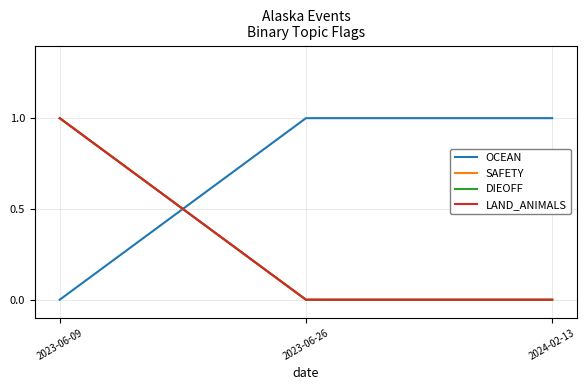

Is this an area chart (filled region under the line)?

No